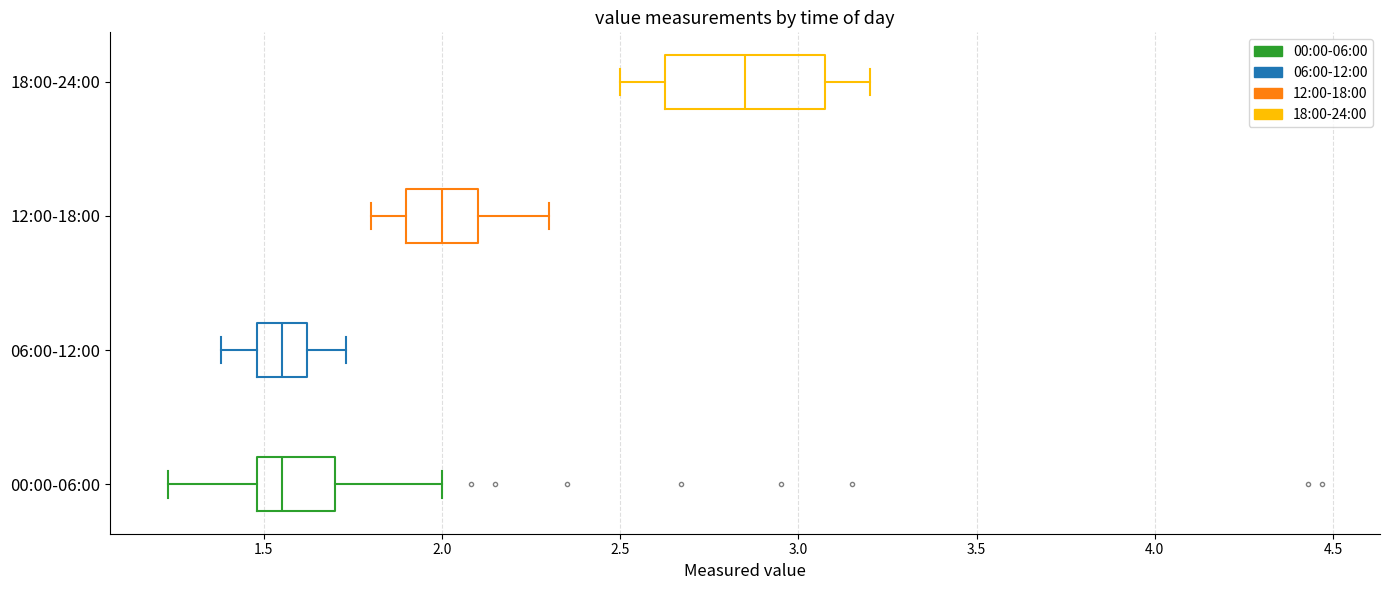

Which box is the widest, from its left edge to its right edge?

18:00-24:00